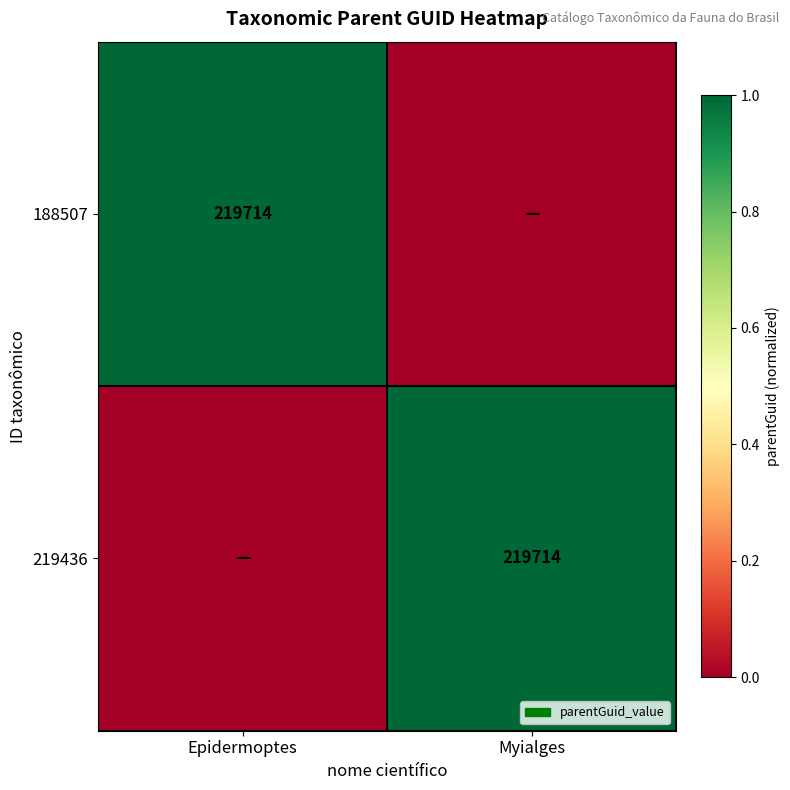

The value of 188507 at Epidermoptes is 219714. True or false?

True